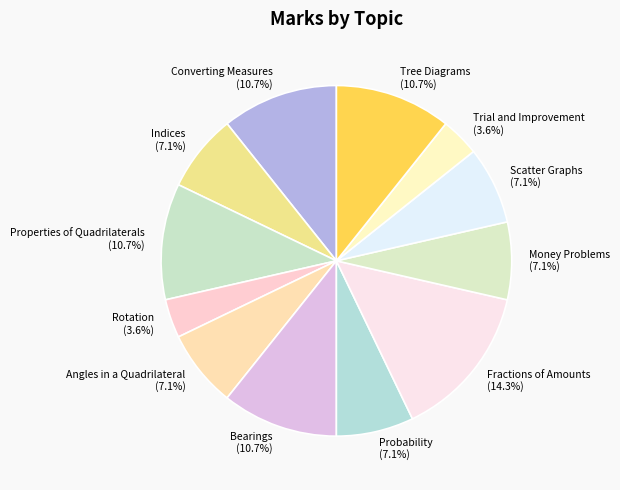

Does Fractions of Amounts represent more than half of the total?

No